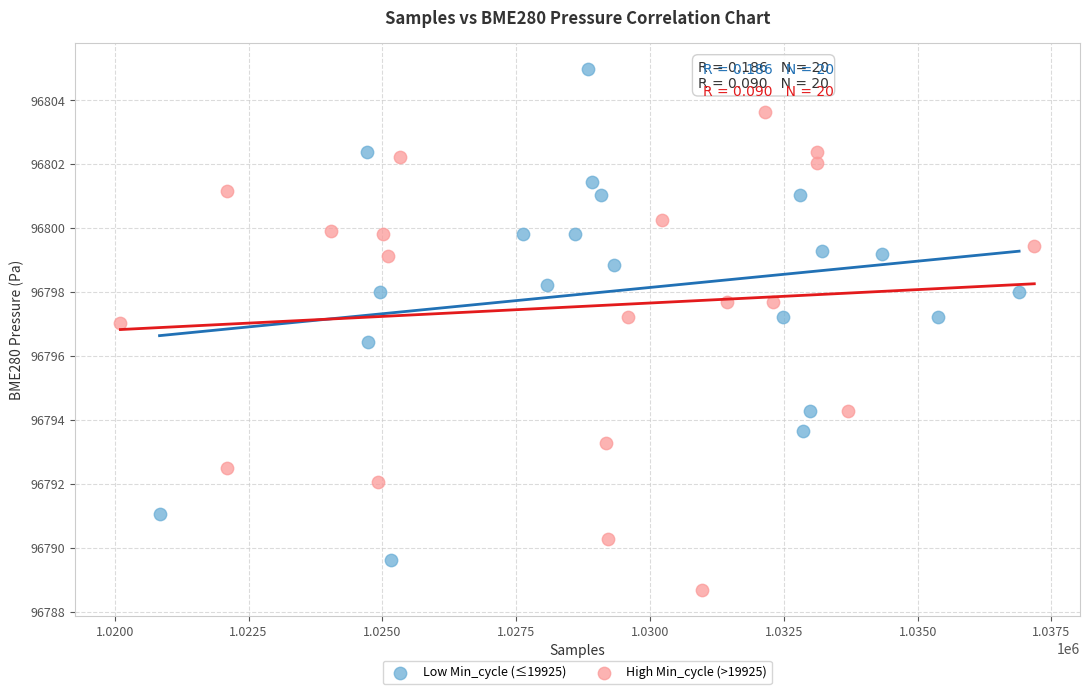

Which series reaches the minimum Y coordinate?

High Min_cycle (>19925)